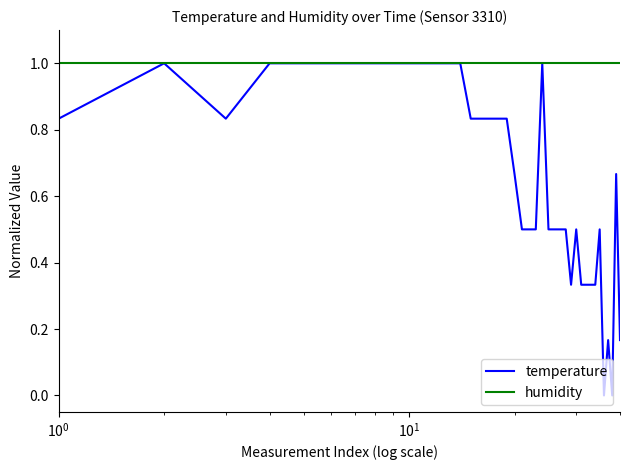

What is the average value of the humidity series?

1.0